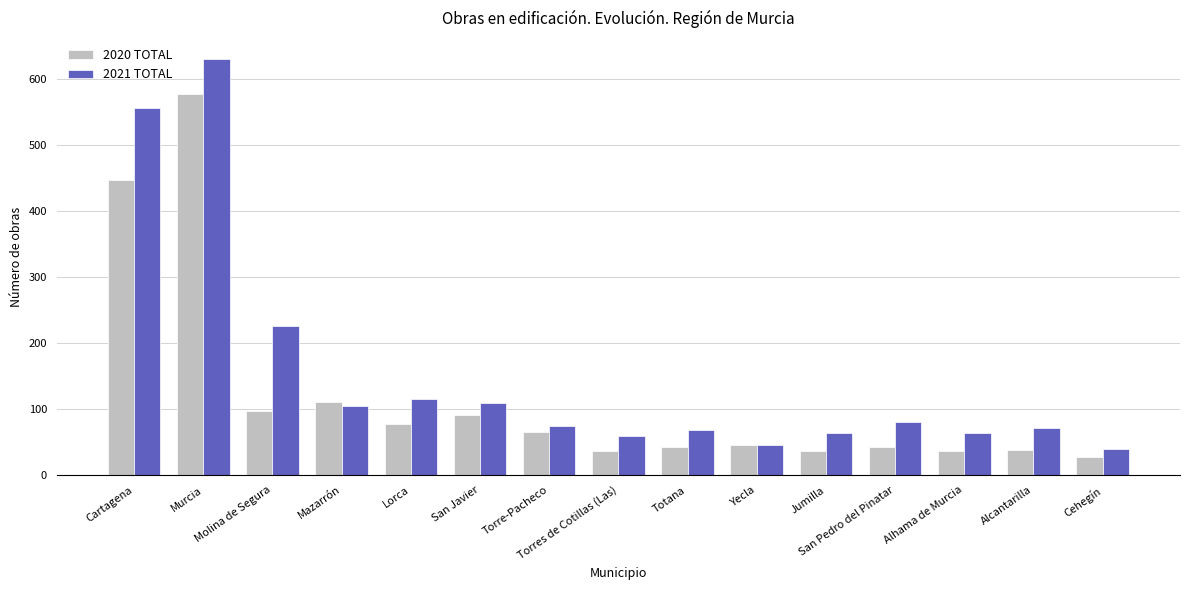

What is the sum of all 2020 TOTAL values?

1771